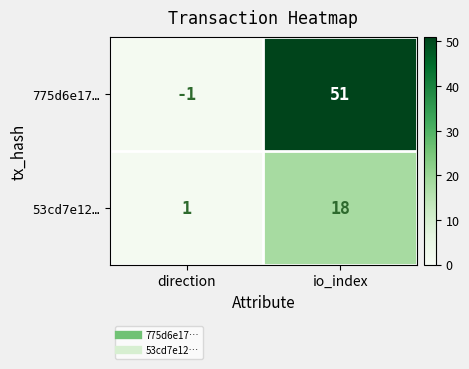

The value of 775d6e17… at io_index is 22. True or false?

False